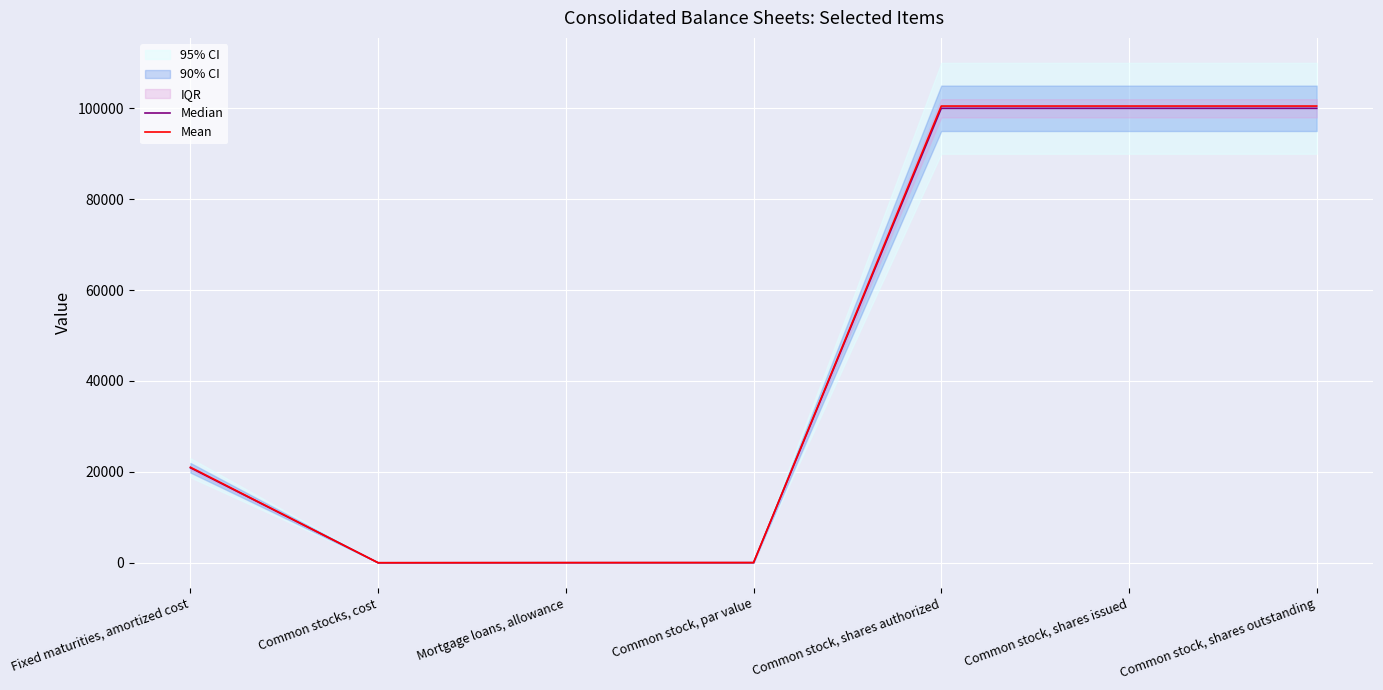

Where is Mean nearest to the value 50251?

Fixed maturities, amortized cost